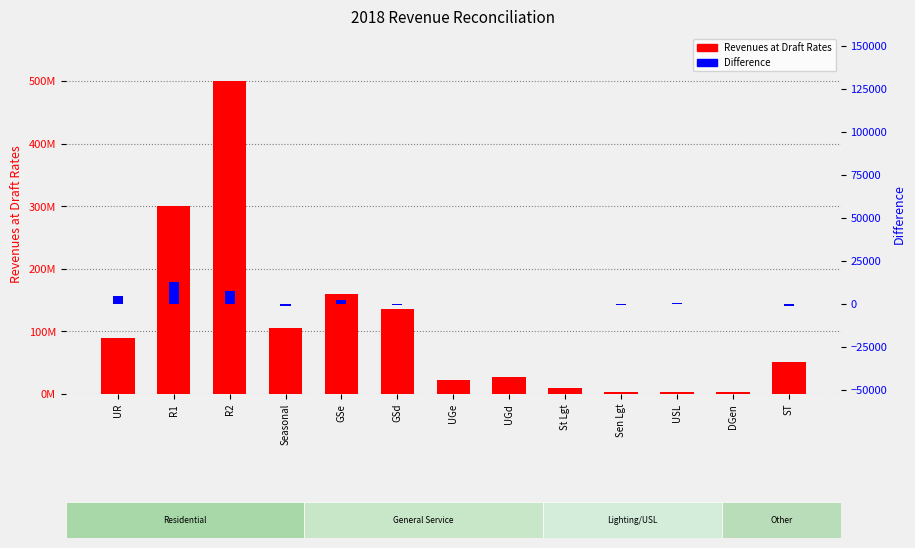

Reading right to left, transcribe all the data shown in this chart.

Revenues at Draft Rates: 51325137.3	3687132.3	3146921.1	2442008.6	9898559.9	27691194.1	21817976.1	136707209.7	160025893.0	106131058.0	500602599.7	300122532.6	89385420.8
Difference: -1337.2	8.1	292.1	-684.6	41.6	47.4	265.1	-372.2	2437.2	-1426.9	7674.7	13100.8	4823.1